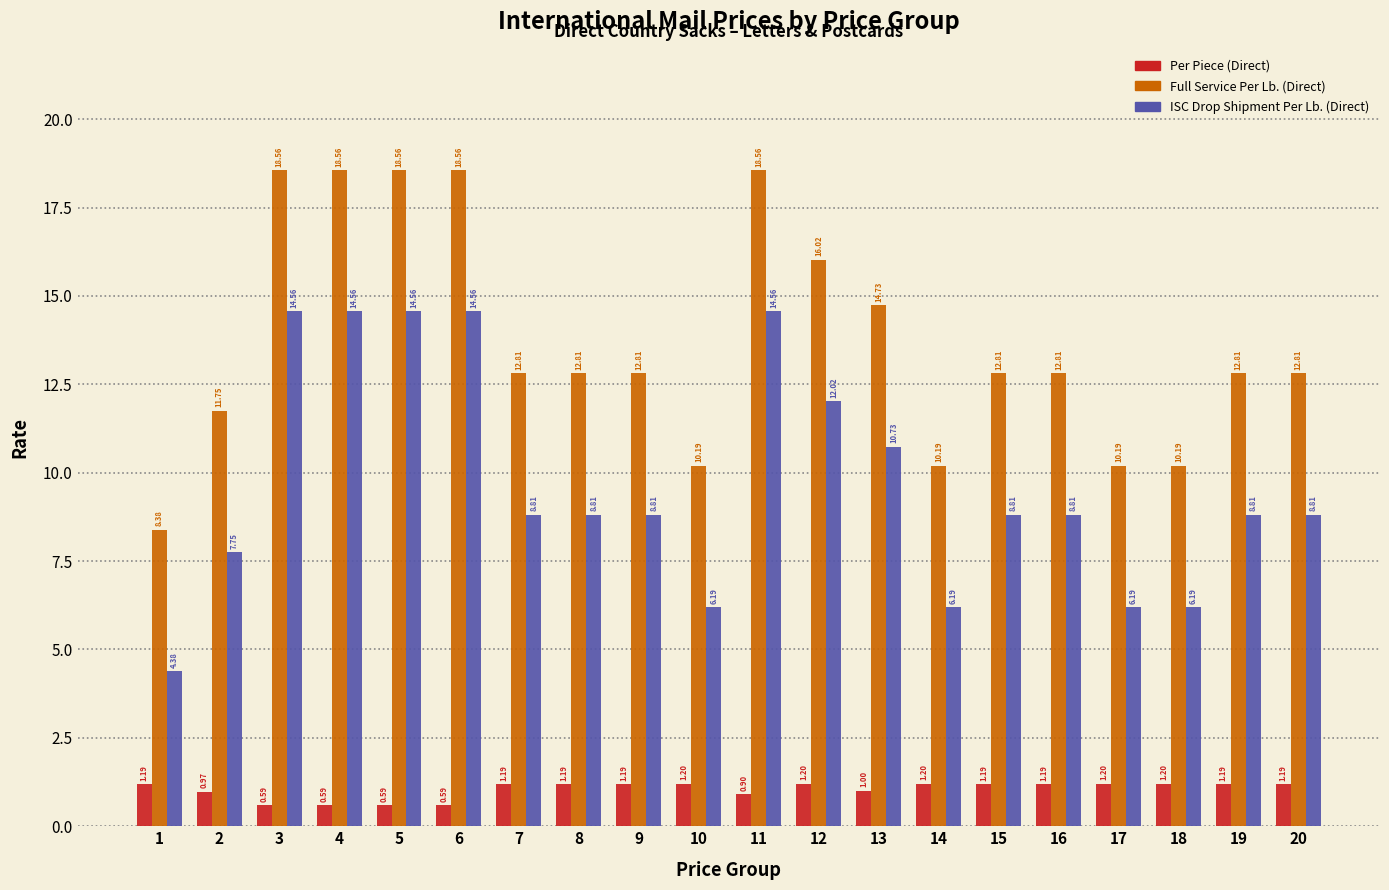

Rank the series by their average value, from lowest to highest.

Per Piece (Direct), ISC Drop Shipment Per Lb. (Direct), Full Service Per Lb. (Direct)